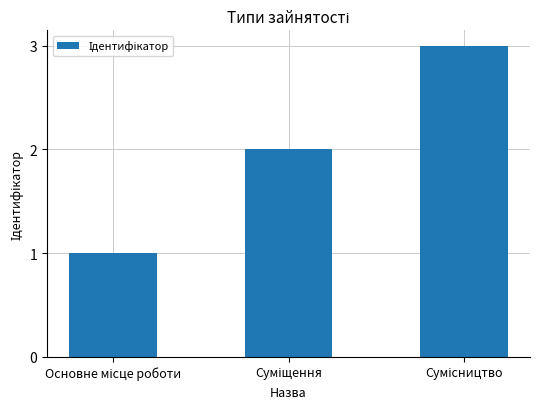

What is the value of the 2nd bar from the left?

2